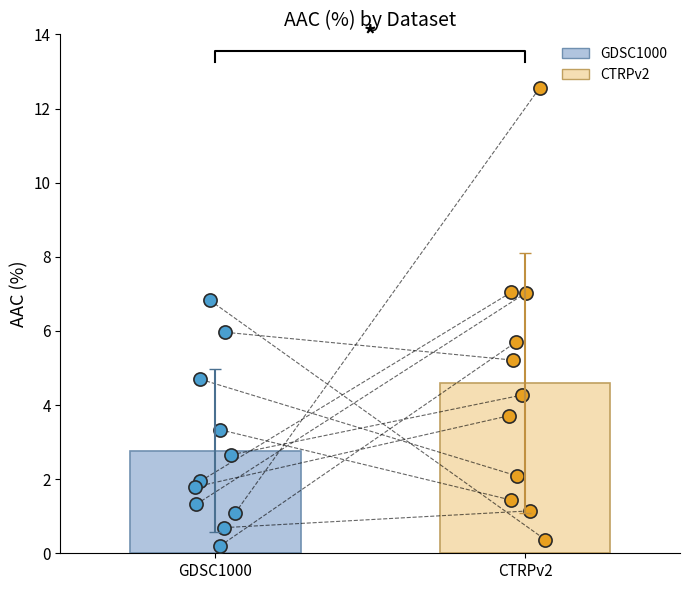

At which category is the sum across all series the highest?

CTRPv2